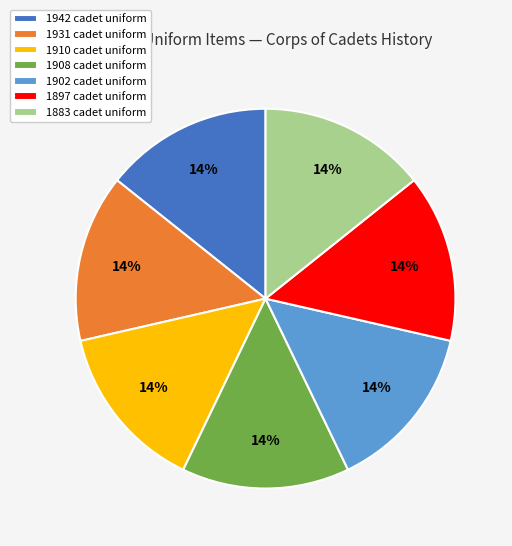

What percentage is the 1942 cadet uniform slice, to the nearest percent?

14%